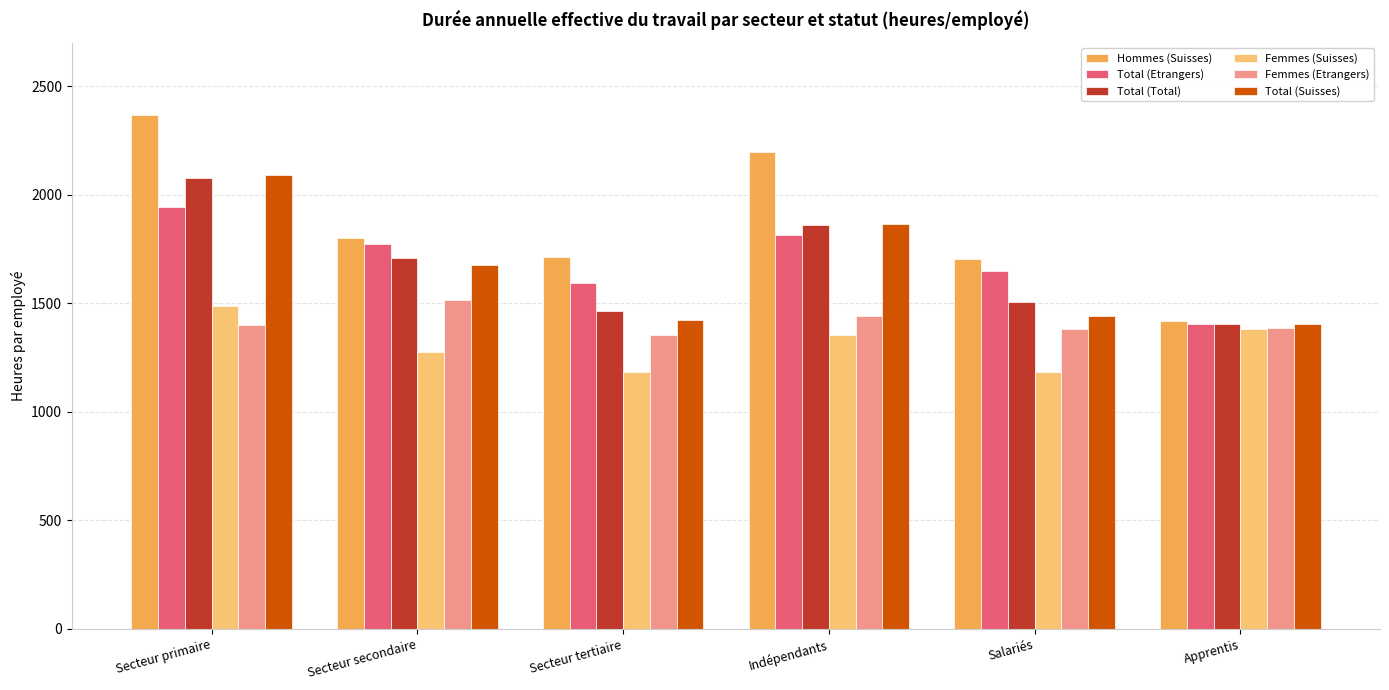

How many series are shown in this chart?

6